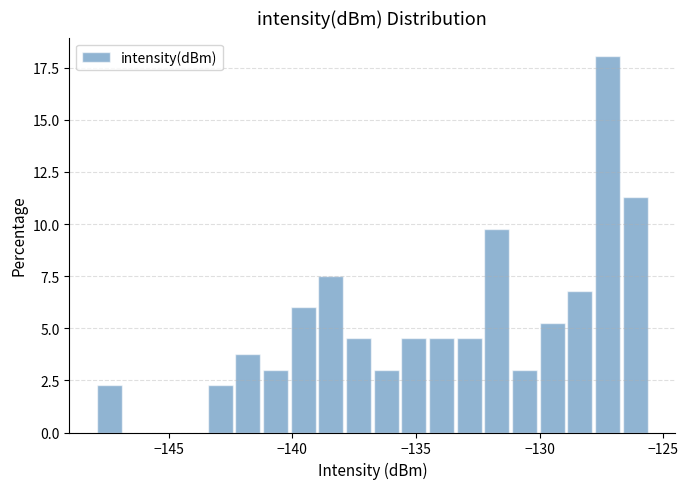

Around what value on the x-axis is the tallest bar? Give the approximate position of its centre, as read against the axis.

-127.5